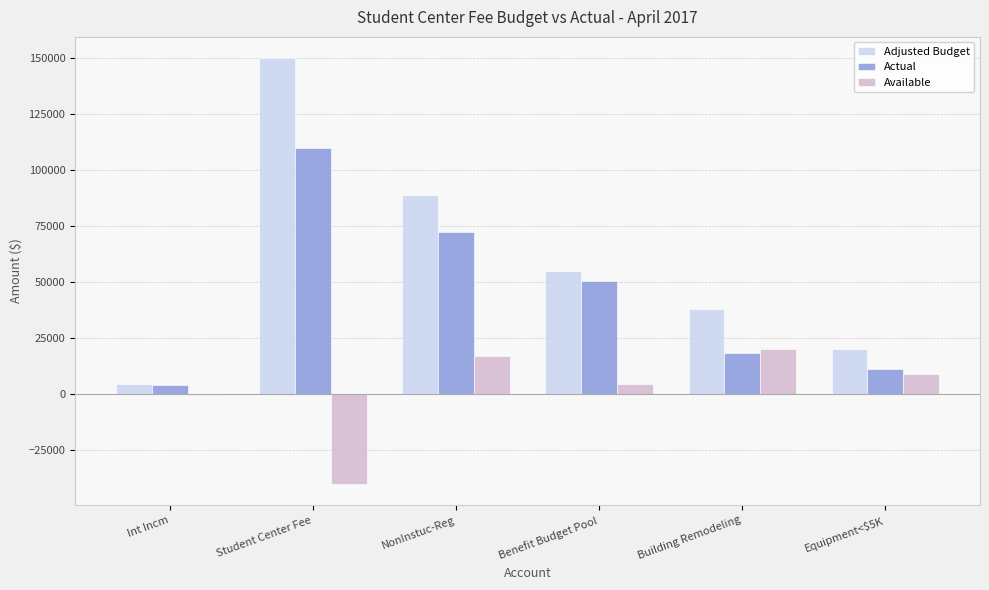

How many data points does each series have?

6